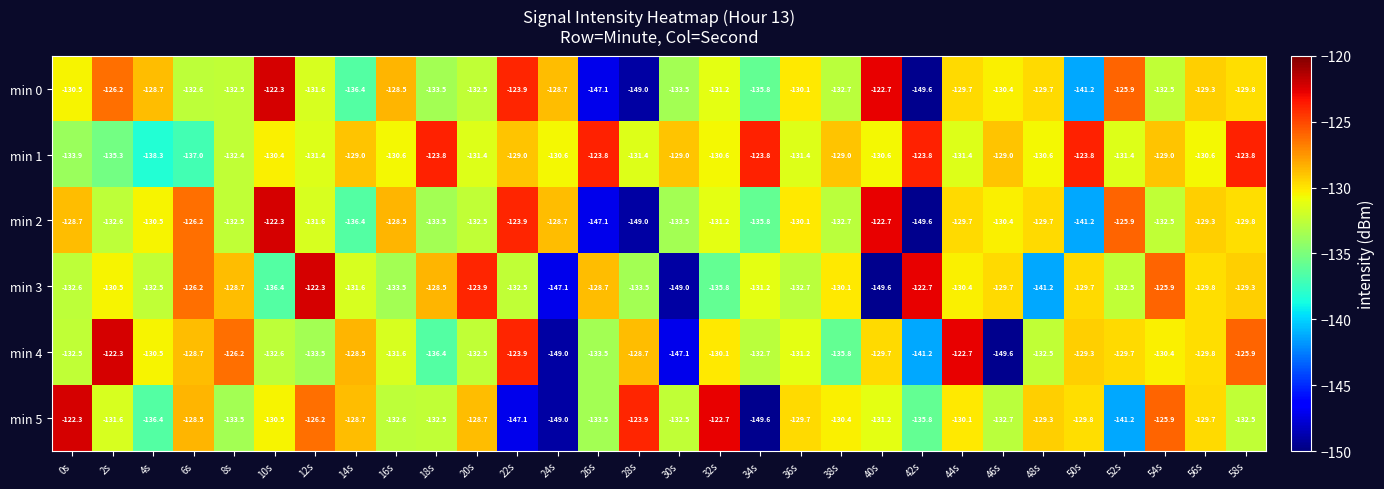

Is it true that min 1 equals -131.4 at 44s?

True